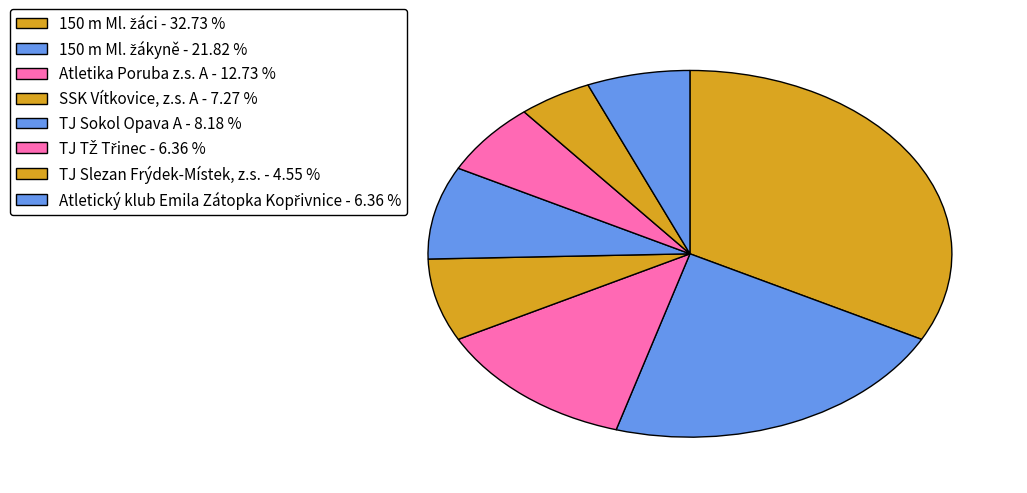

True or false: Atletika Poruba z.s. A accounts for 3% of the total.

False